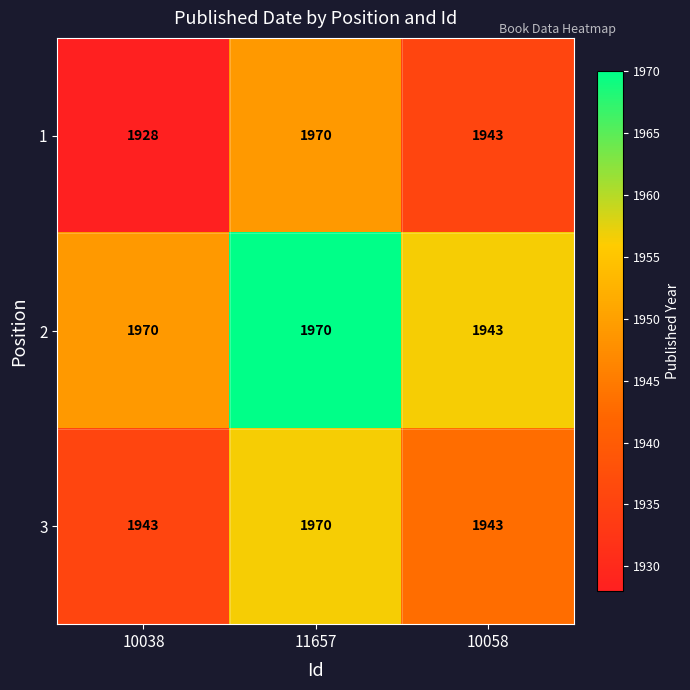

Reading left to right, extract all data points from this chart.

1: 10038=1928	11657=1970	10058=1943
2: 10038=1970	11657=1970	10058=1943
3: 10038=1943	11657=1970	10058=1943